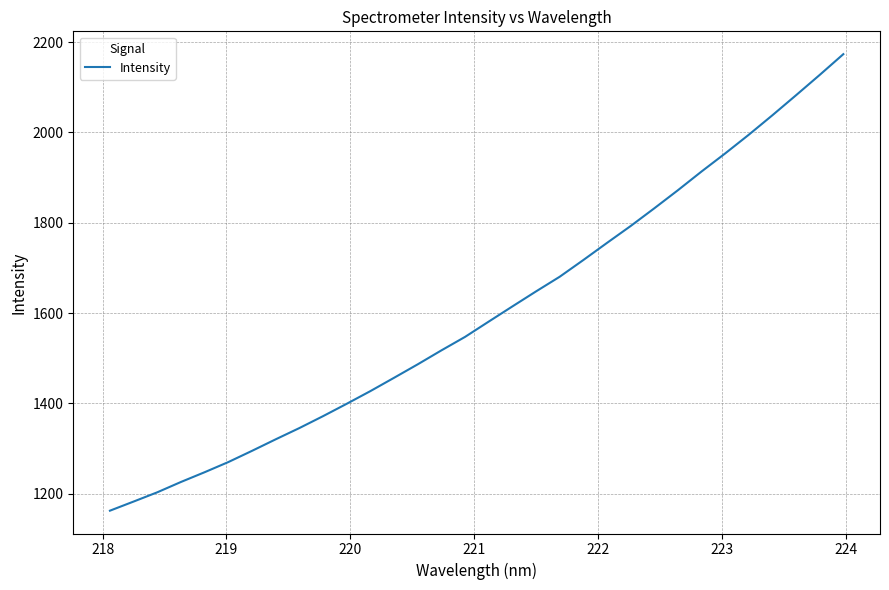

What is the greatest value displayed?

2173.1